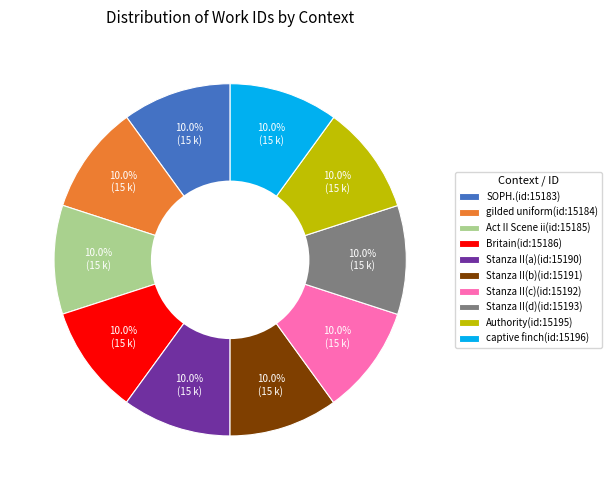

The gilded uniform(id:15184) slice represents 2% of the pie. True or false?

False